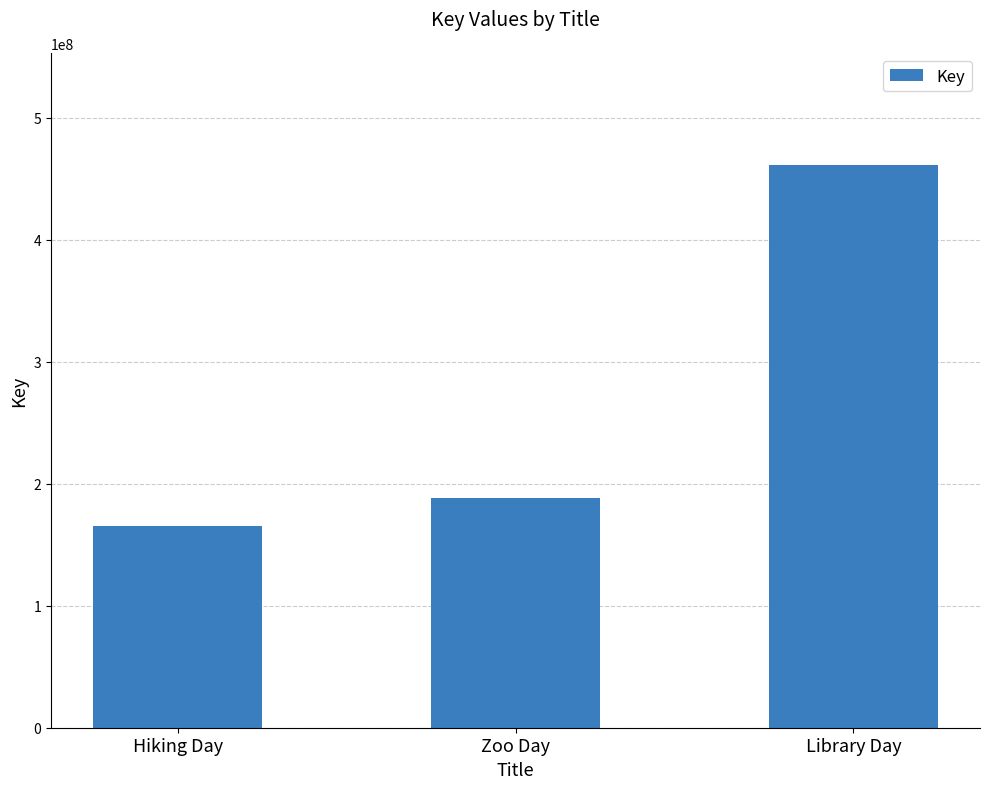

Rank the categories by value from lowest to highest.

Hiking Day, Zoo Day, Library Day